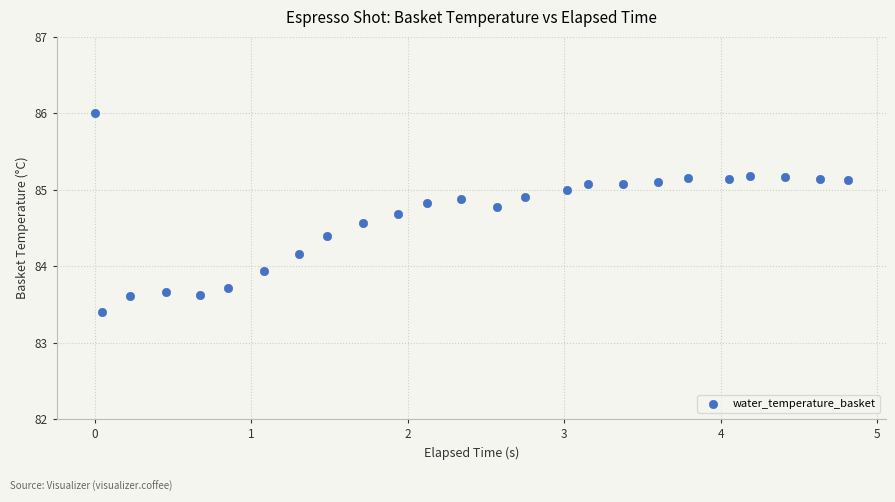

What Y value in the scatter plot is closest to 84?

83.9